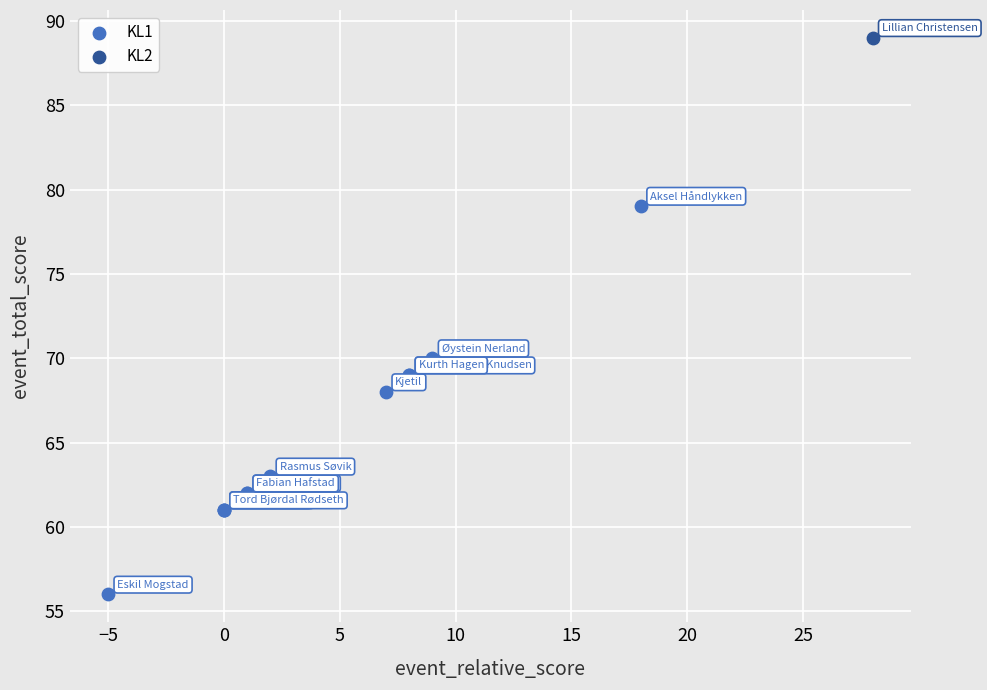

What are all the series names shown in the legend?

KL1, KL2